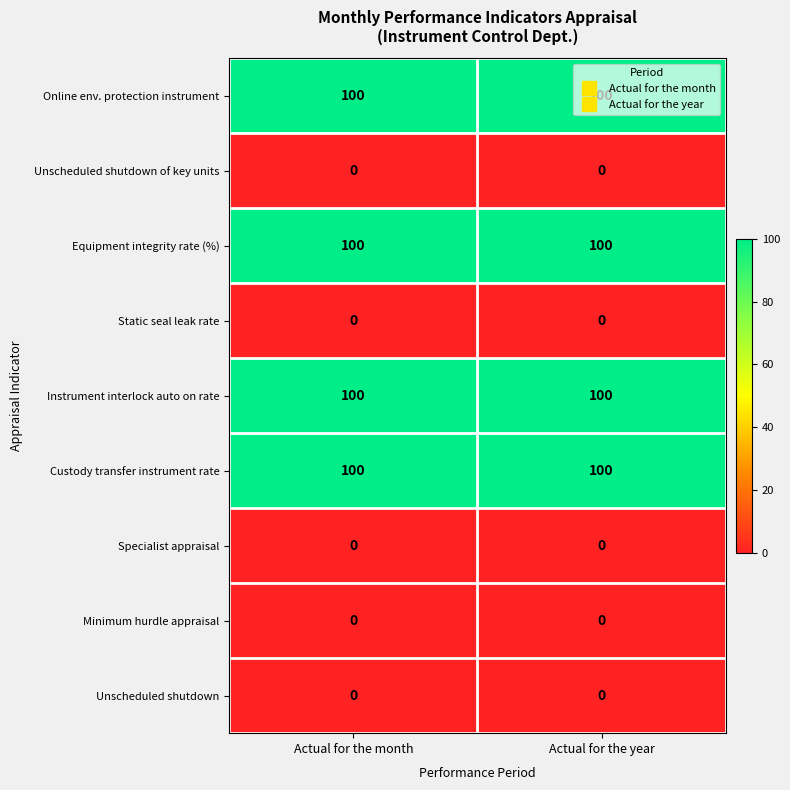

The value of Custody transfer instrument rate at Actual for the month is 100. True or false?

True